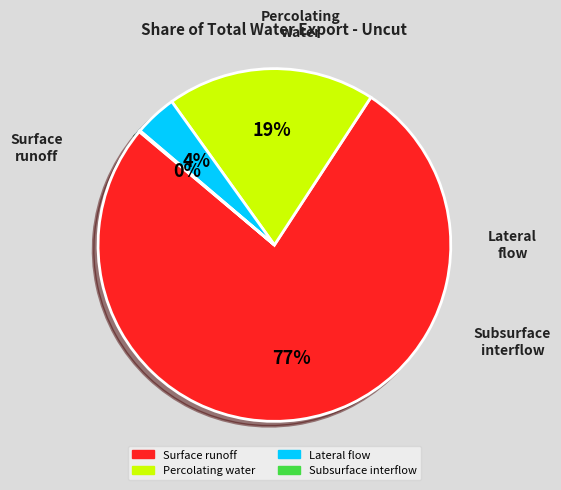

Does Percolating water represent more than half of the total?

No